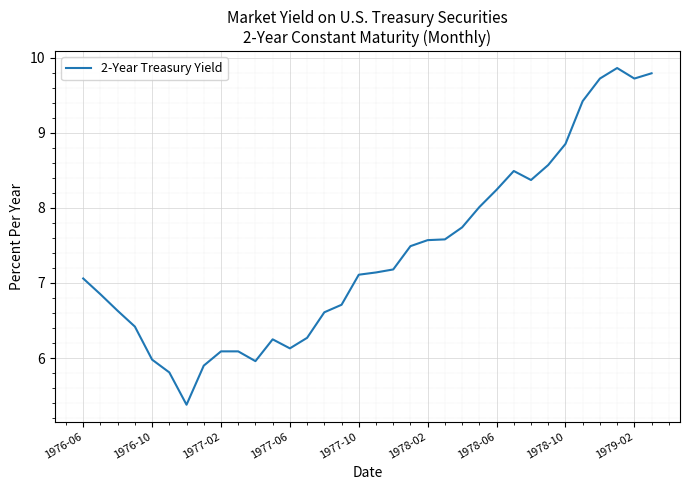

What is the greatest value displayed?

9.9